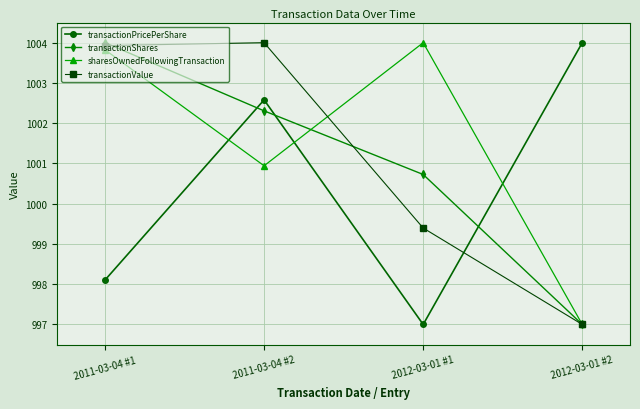

Where does the transactionPricePerShare series first go above 1002?

2011-03-04 #2